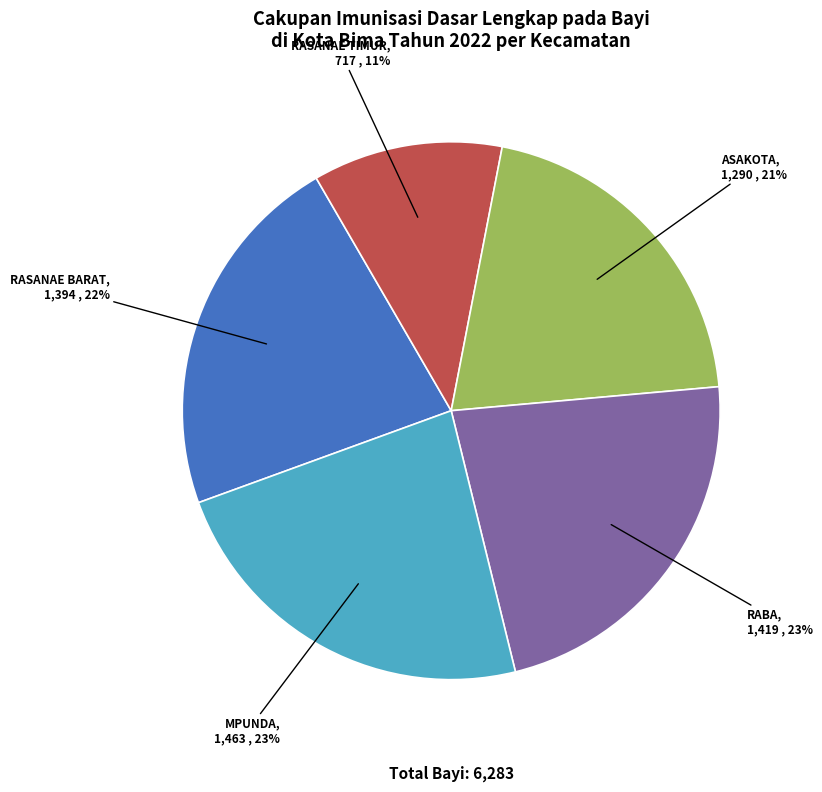

Is it true that MPUNDA is 28% of the pie?

False